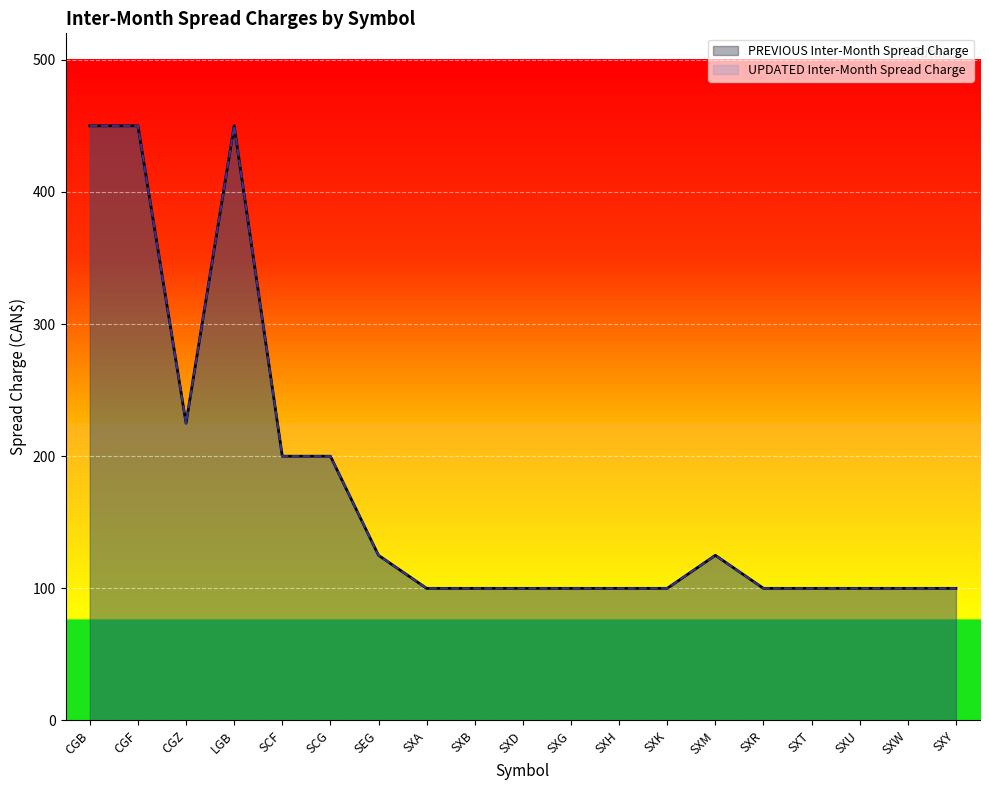

At which category does PREVIOUS Inter-Month Spread Charge reach its first local valley?

CGZ